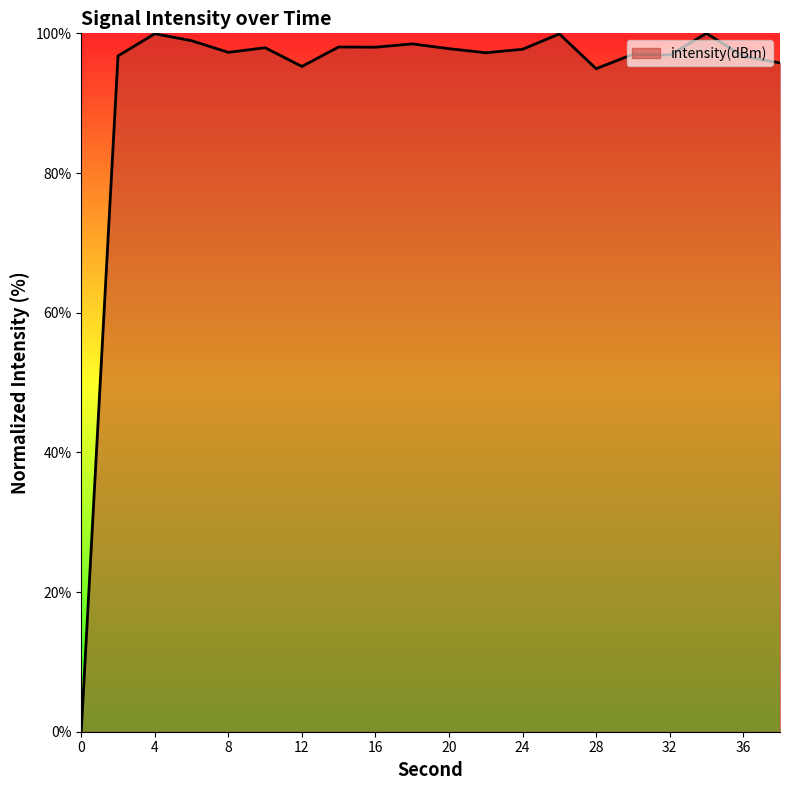

What is the maximum value shown in the chart?

100.0